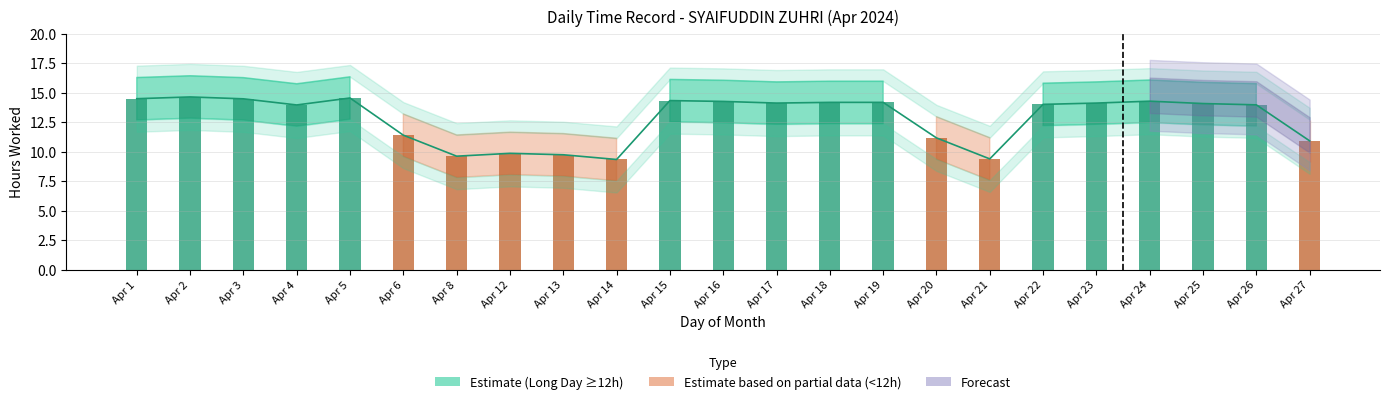

What is the value of the 3rd bar from the left?

14.5